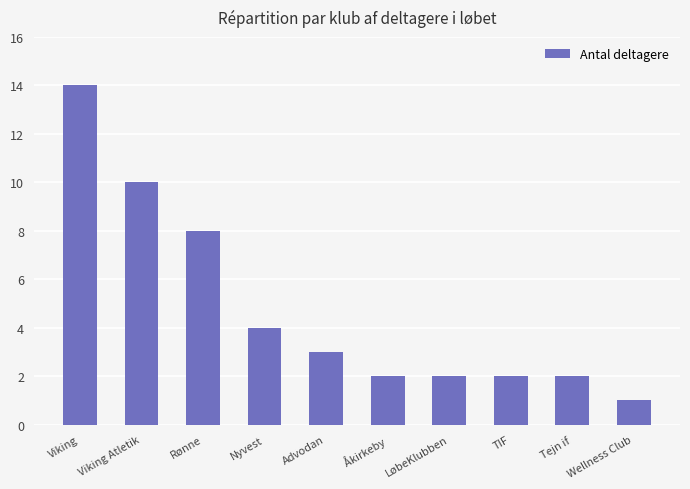

What is the average value?

5